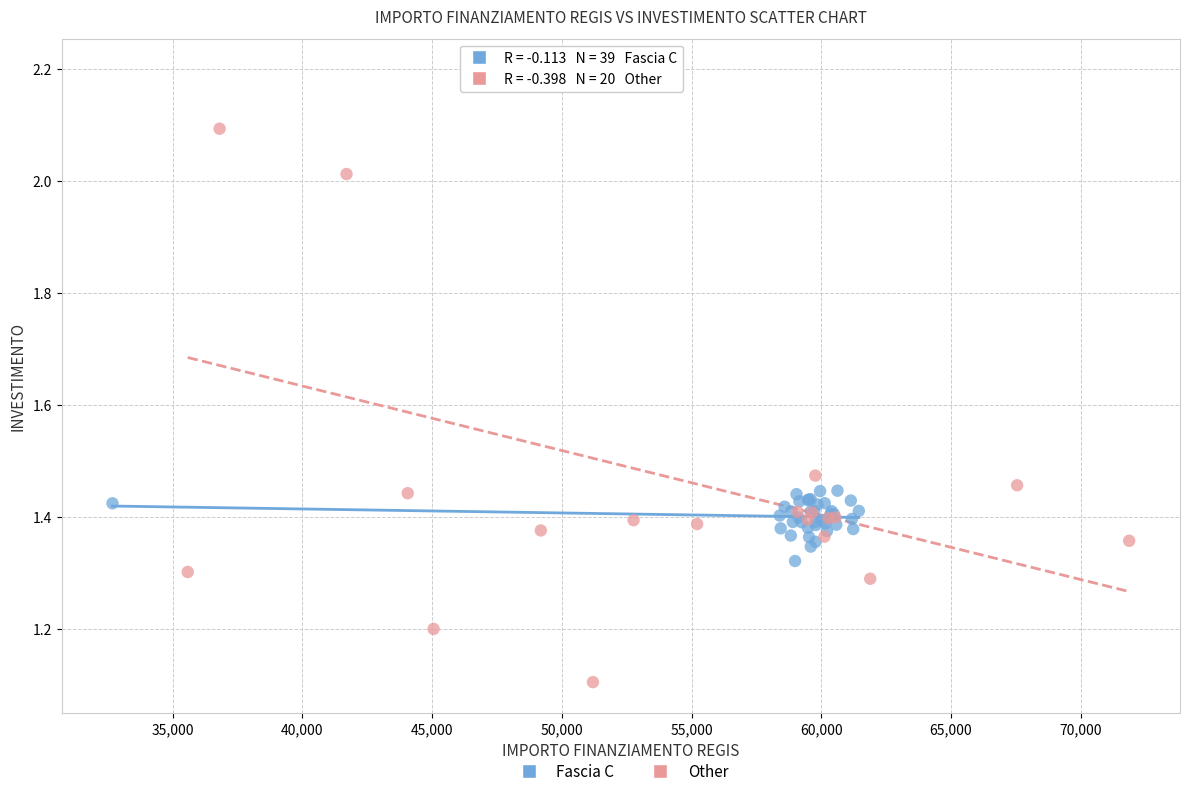

Which series reaches the maximum Y coordinate?

Other